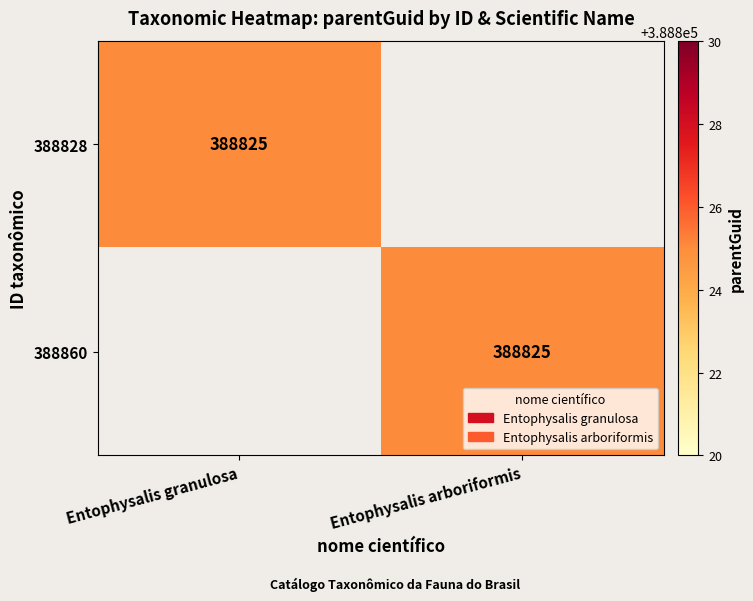

At how many categories does at least one series exceed 272122?

2